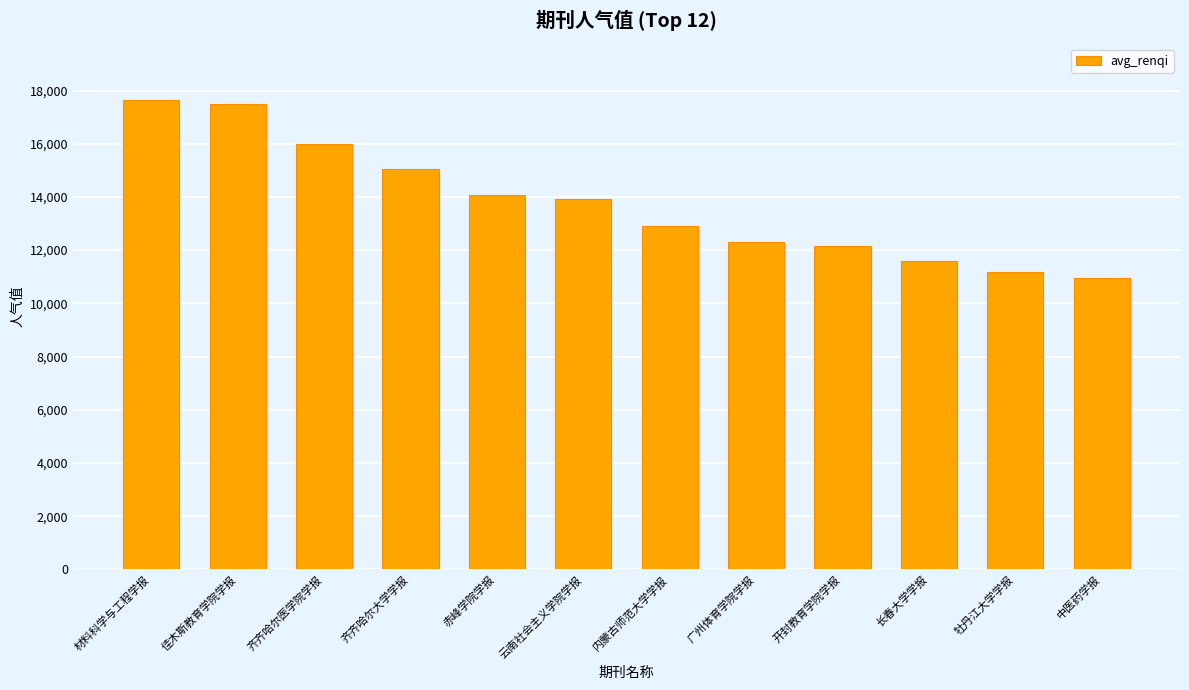

Does the chart contain any negative values?

No